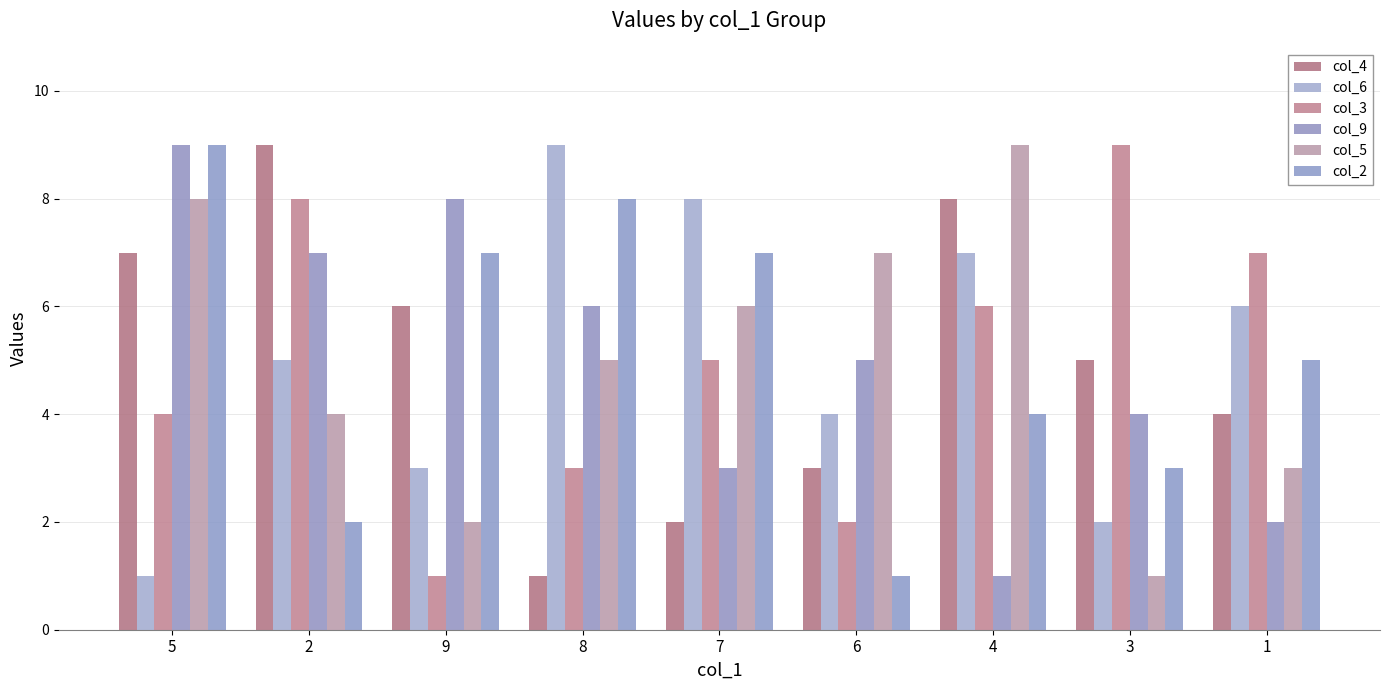

Rank the categories by col_9 value from highest to lowest.

5, 9, 2, 8, 6, 3, 7, 1, 4